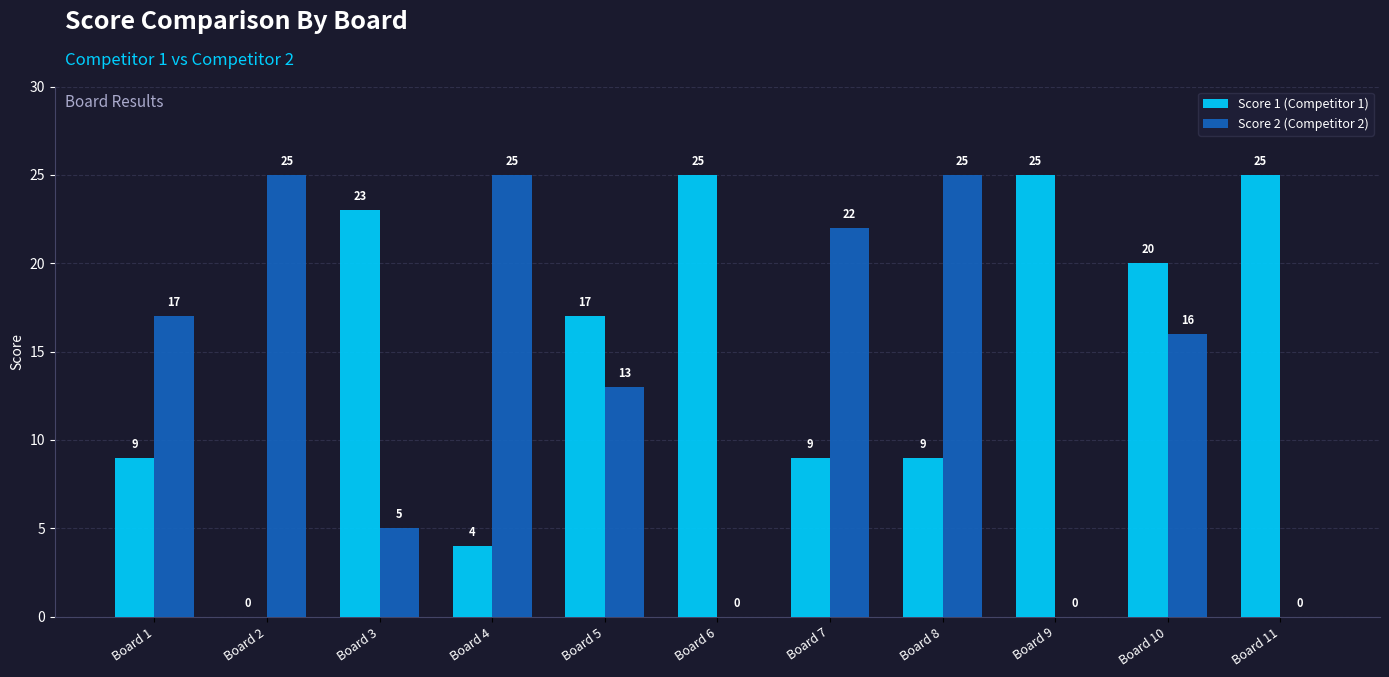

What is the spread (max minus min) of values at Board 1?

8